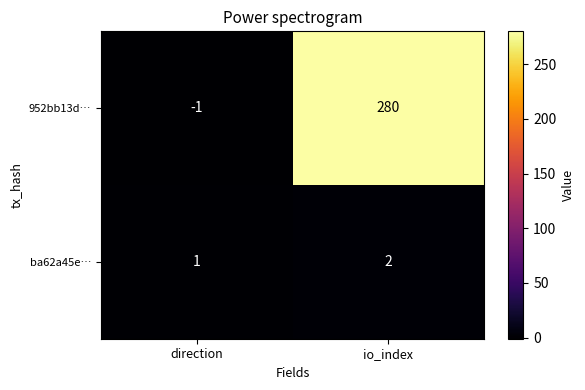

Count the number of categories in the chart.

2